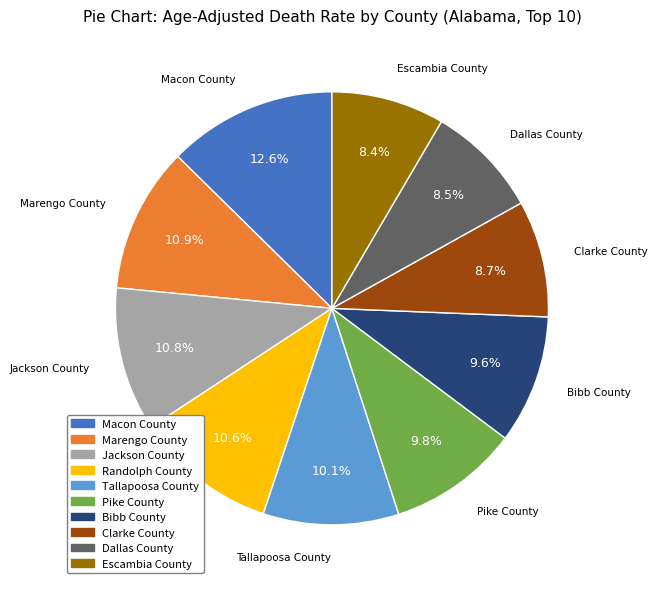

What percentage is the Tallapoosa County slice, to the nearest percent?

10%